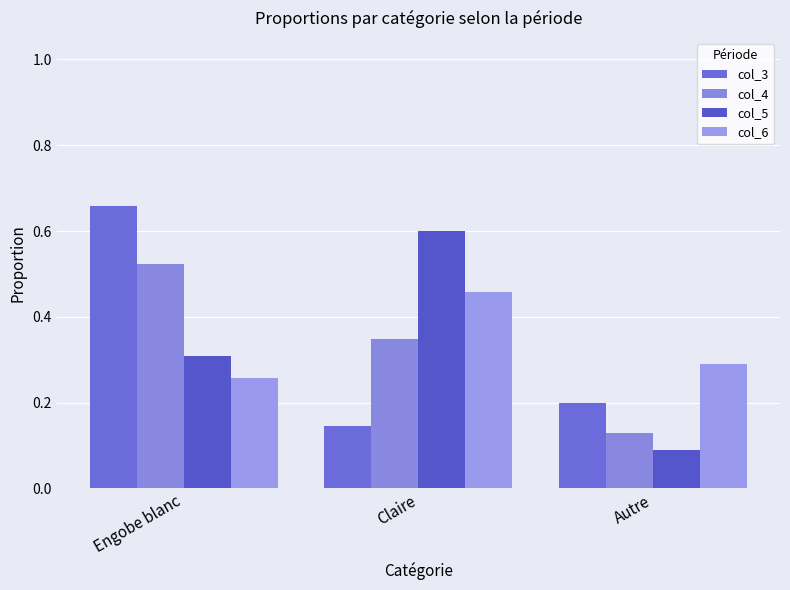

What are all the series names shown in the legend?

col_3, col_4, col_5, col_6